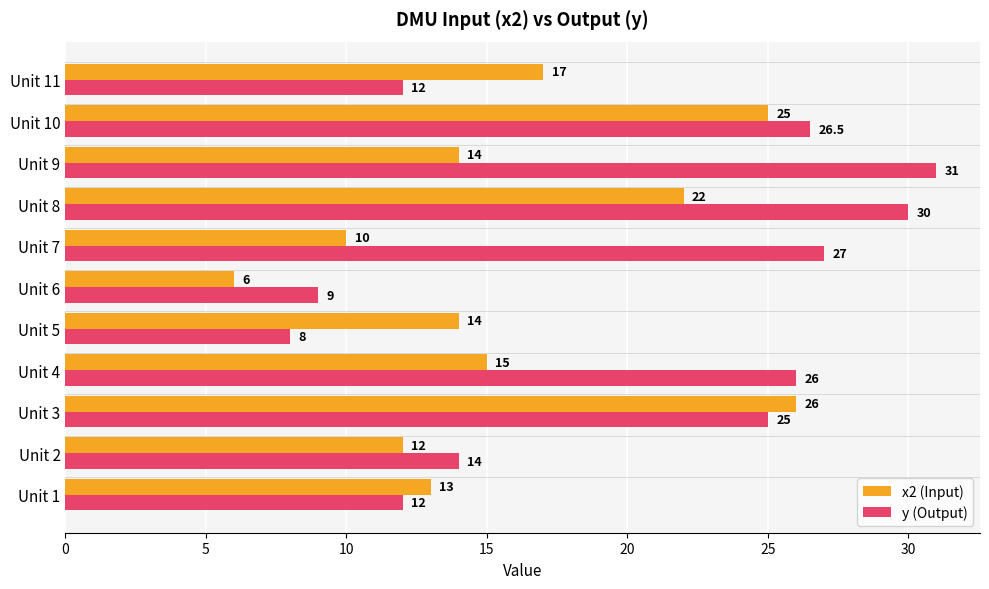

Which series has the largest range (max minus min)?

y (Output)